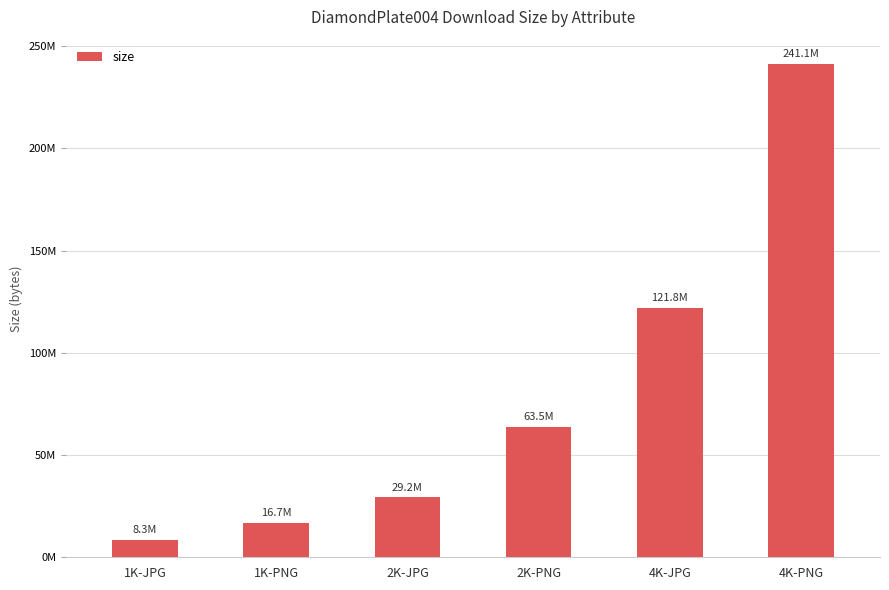

Reading left to right, extract all data points from this chart.

8345725	16739991	29249571	63530825	121822312	241055303